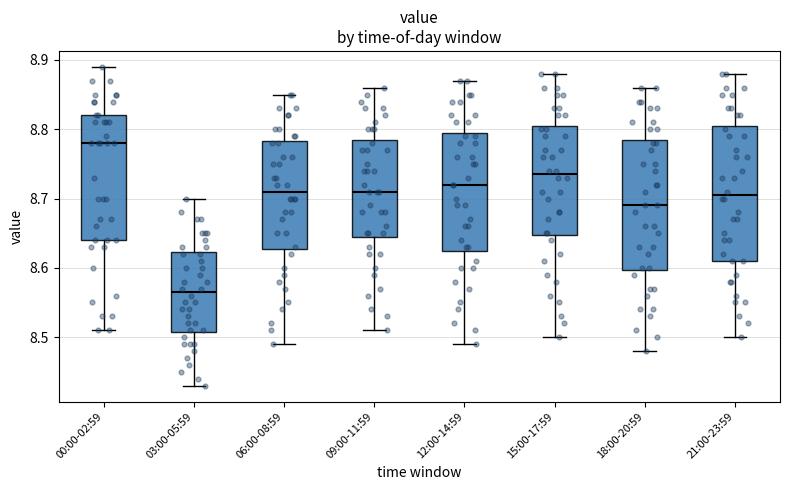

Which box's median line is the lowest?

03:00-05:59